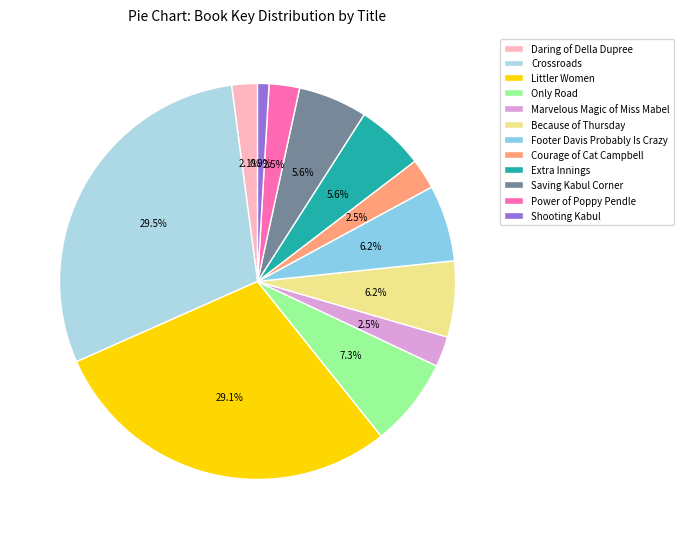

How many segments does this pie chart have?

12